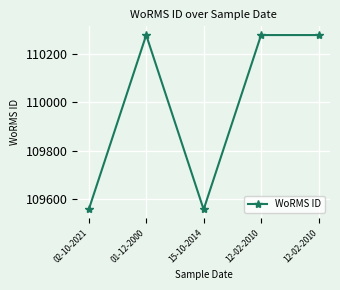

Reading right to left, list all the values displayed in this chart.

110277	110277	109558	110277	109558